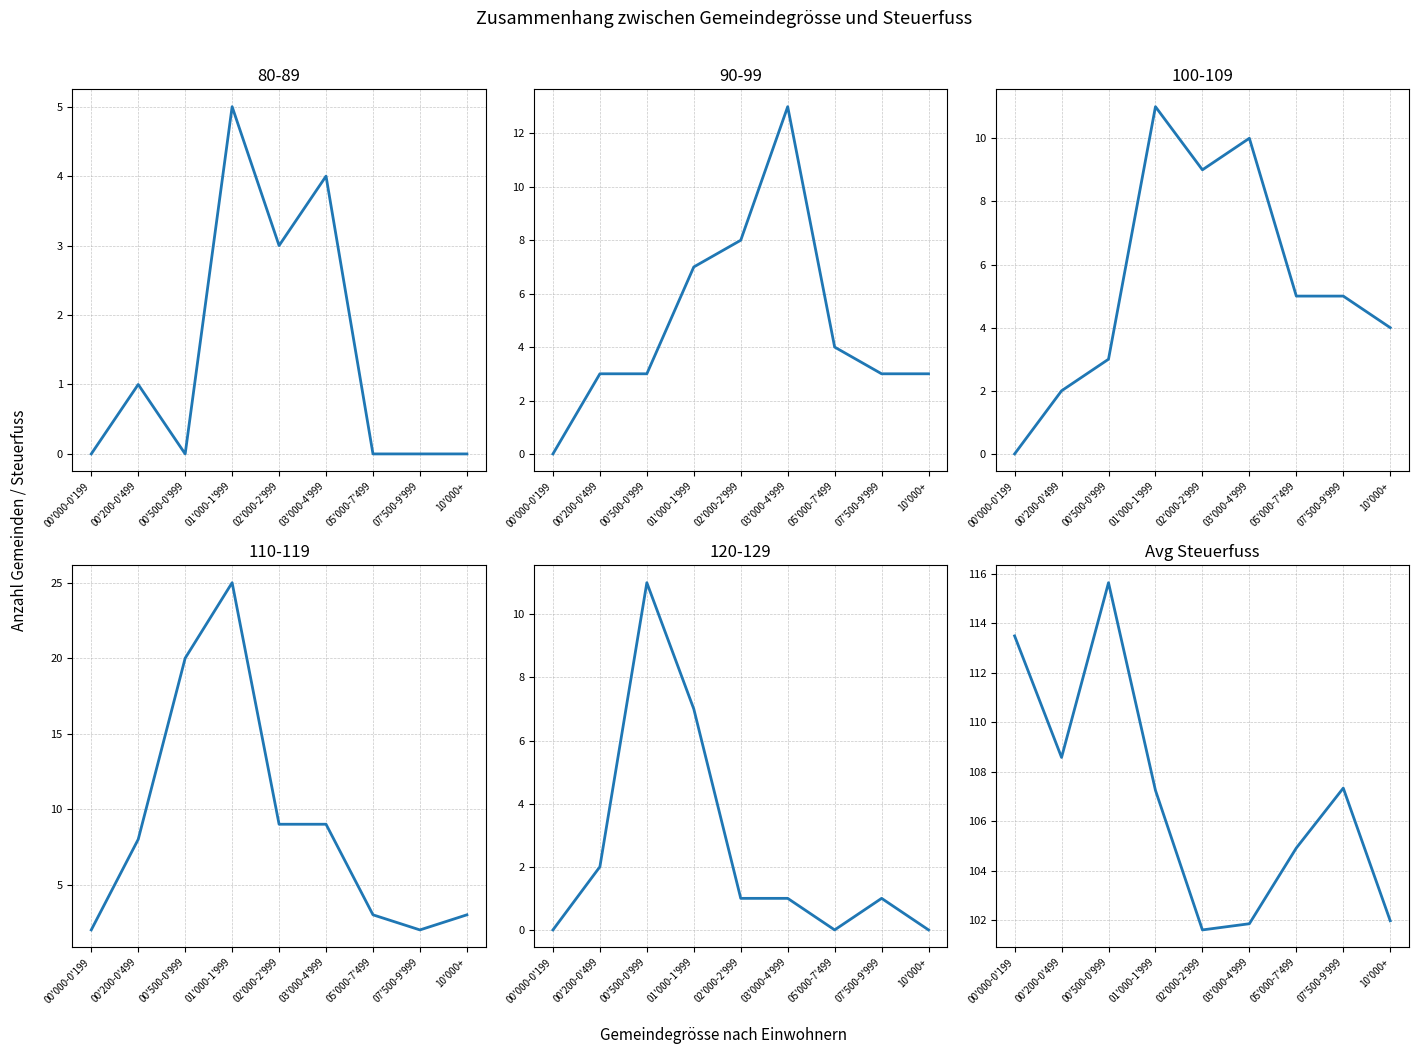

Between 02'000-2'999 and 05'000-7'499, which is larger?

05'000-7'499